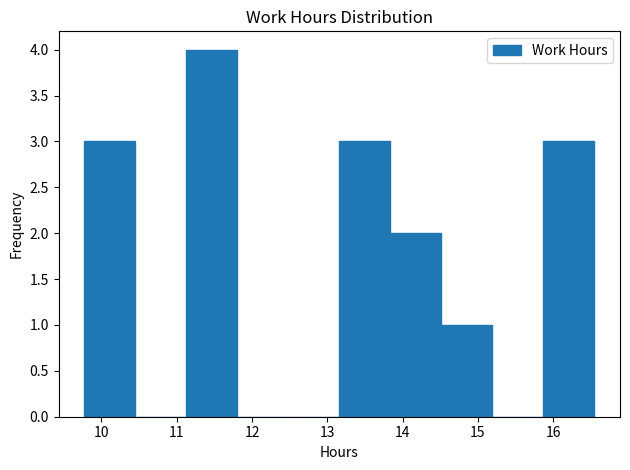

Reading left to right, list every bar in this chart as the range it spans on the x-axis followed by its height. Neither the bar edges nor the heights are printed on the chart, so give them approximately, as read against the axes.

9.8 to 10.4: 3
10.4 to 11.1: 0
11.1 to 11.8: 4
11.8 to 12.5: 0
12.5 to 13.2: 0
13.2 to 13.8: 3
13.8 to 14.5: 2
14.5 to 15.2: 1
15.2 to 15.9: 0
15.9 to 16.6: 3